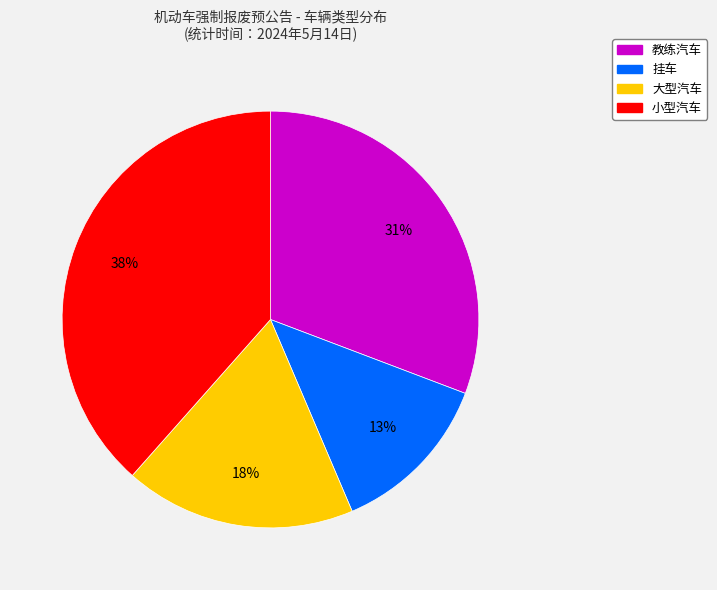

Count the number of slices in the pie.

4